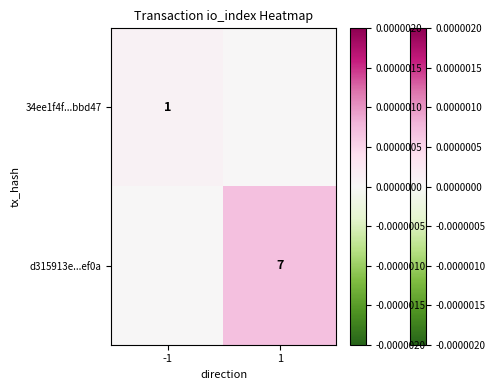

At how many categories does at least one series exceed 0?

2